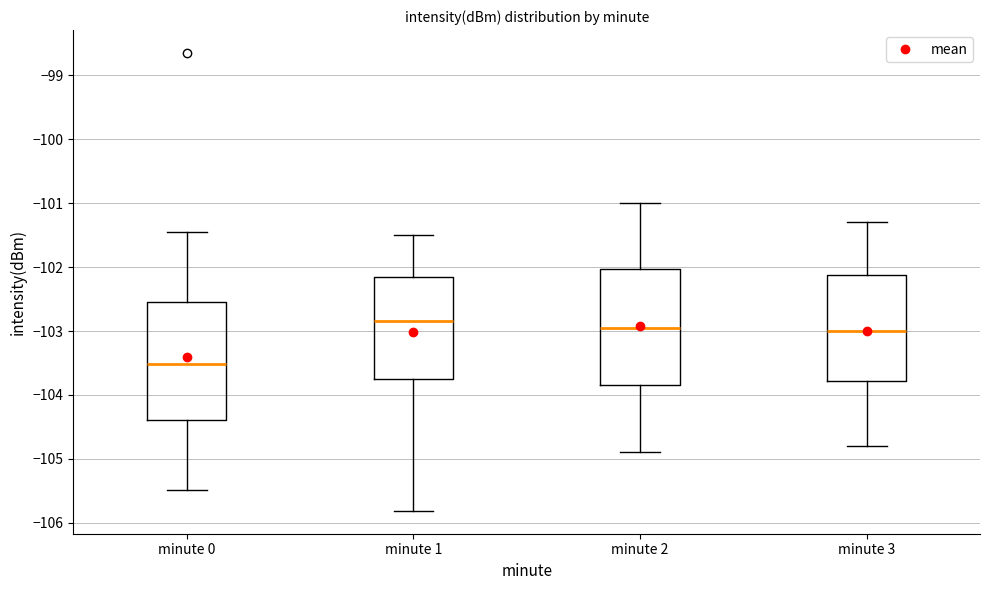

Which box's median line is the lowest?

minute 0